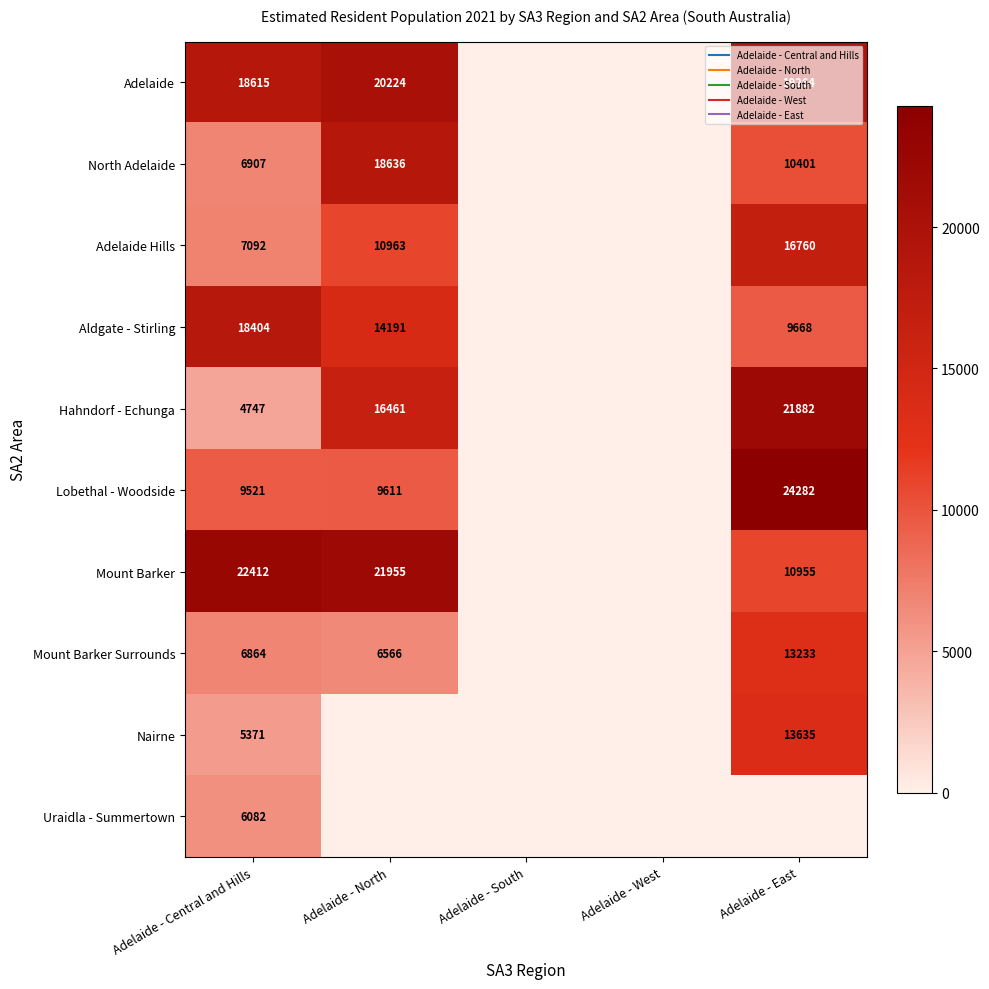

Rank the categories by Aldgate - Stirling value from lowest to highest.

Adelaide - South, Adelaide - West, Adelaide - East, Adelaide - North, Adelaide - Central and Hills